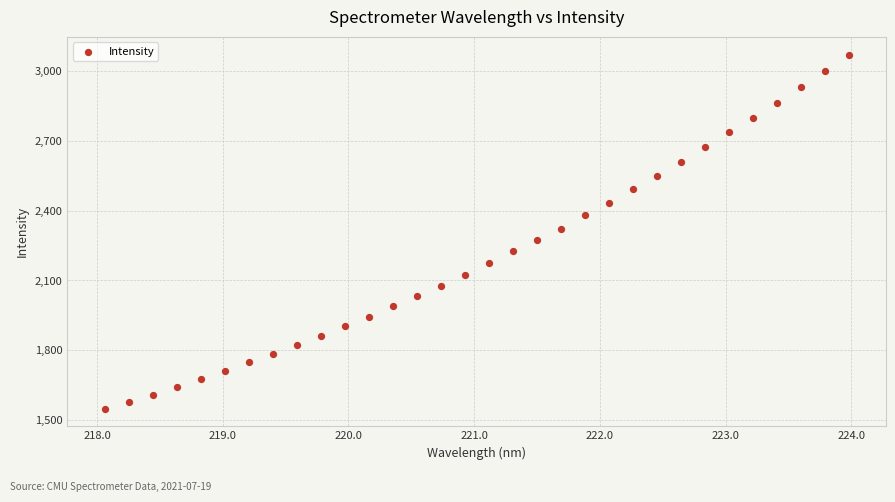

What is the range of Y values (max minus min)?

1522.1